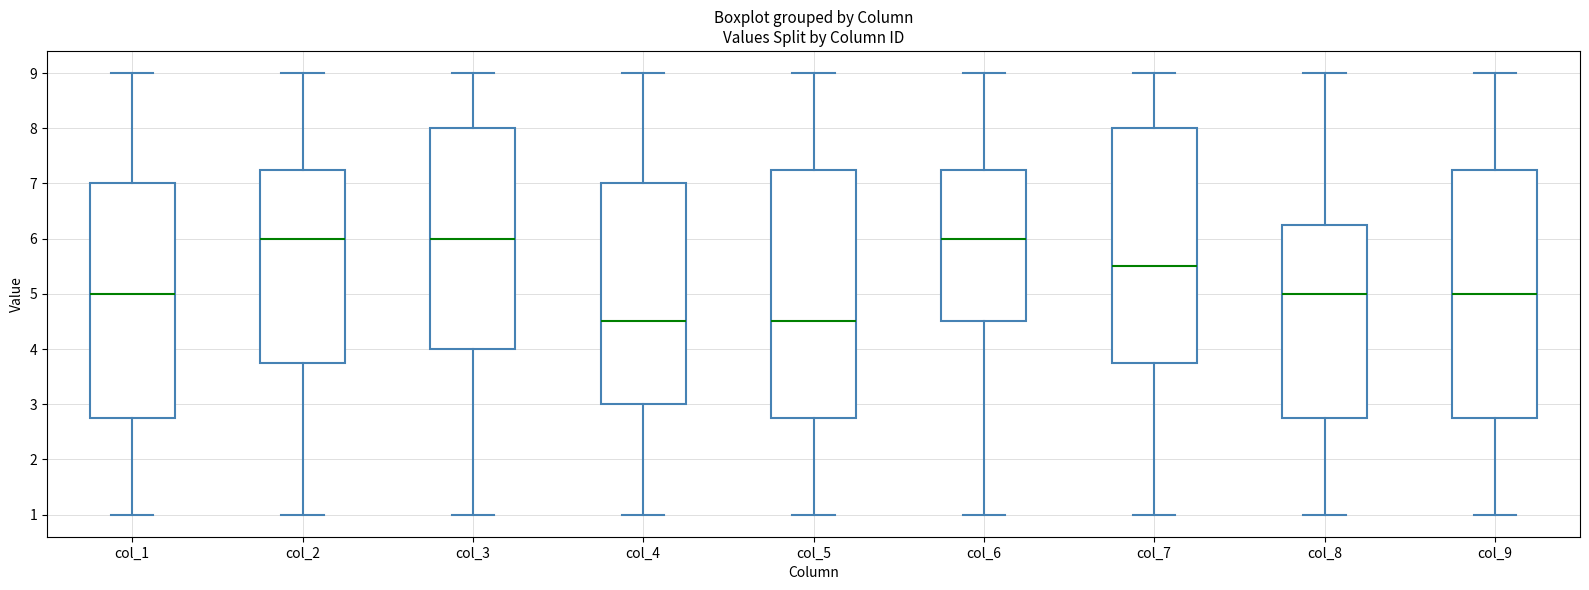

Where is the upper edge of the box for col_4 on the y-axis? The values are not printed on the chart, so give them approximately, as read against the axis.

7.0